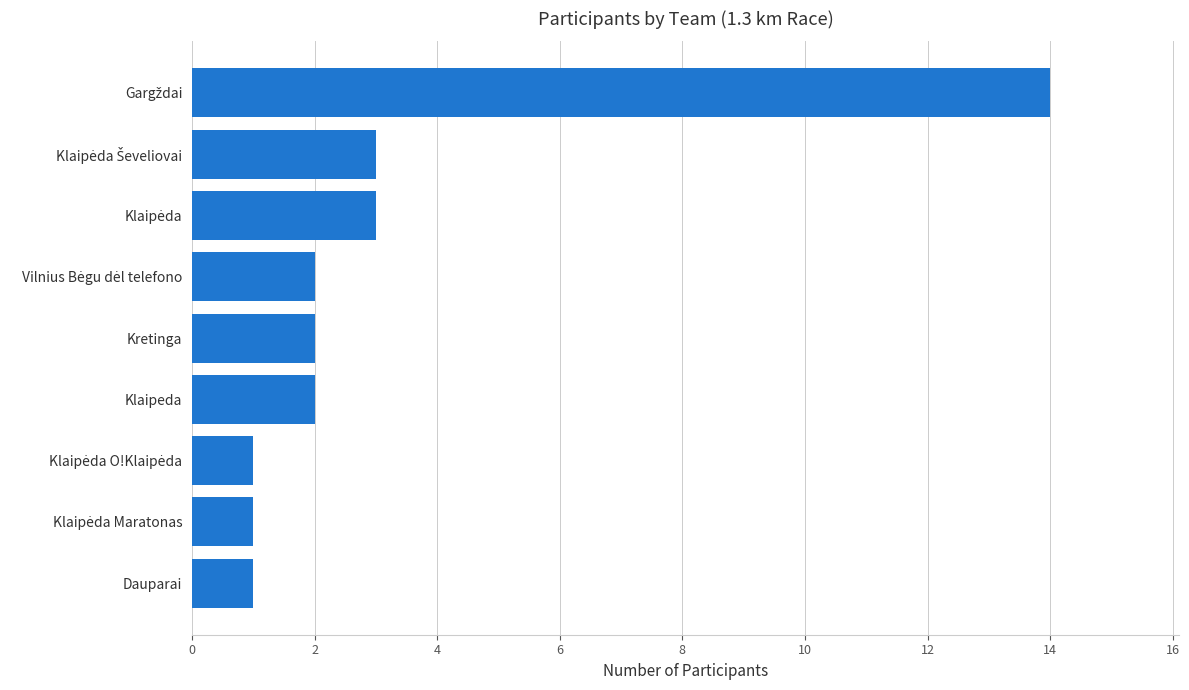

What is the sum of all values?

29